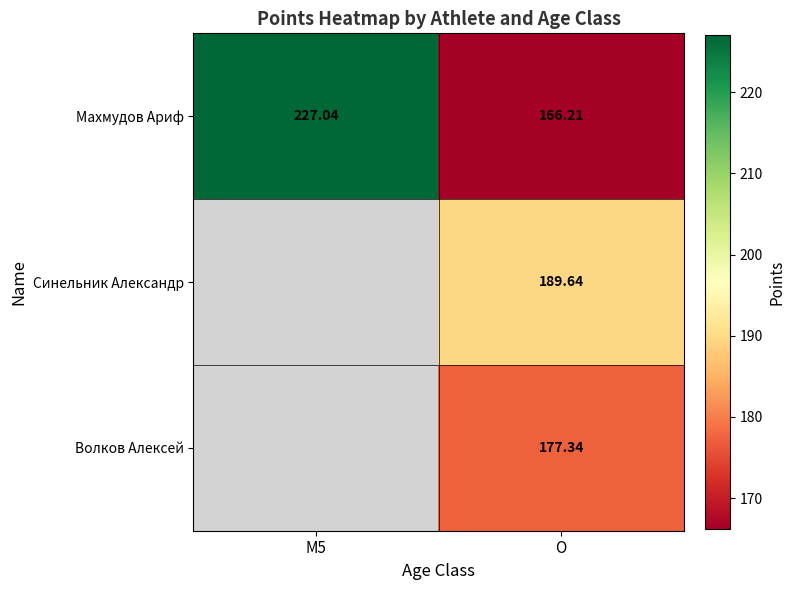

What is the total value across all series at O?

533.2